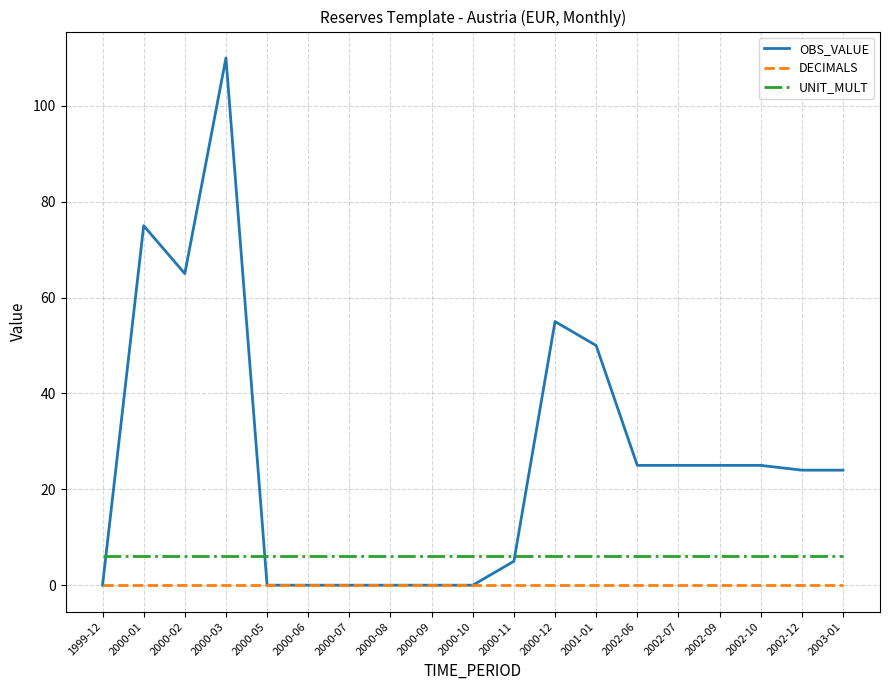

Is the value of UNIT_MULT at 2000-09 greater than the value of DECIMALS at 1999-12?

Yes